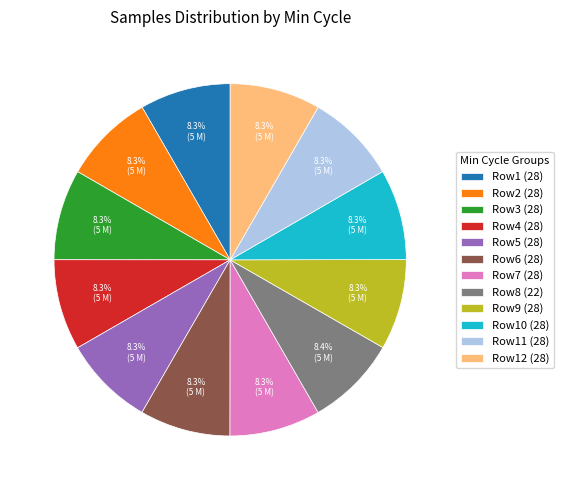

To the nearest percent, what is the average slice percentage?

8%